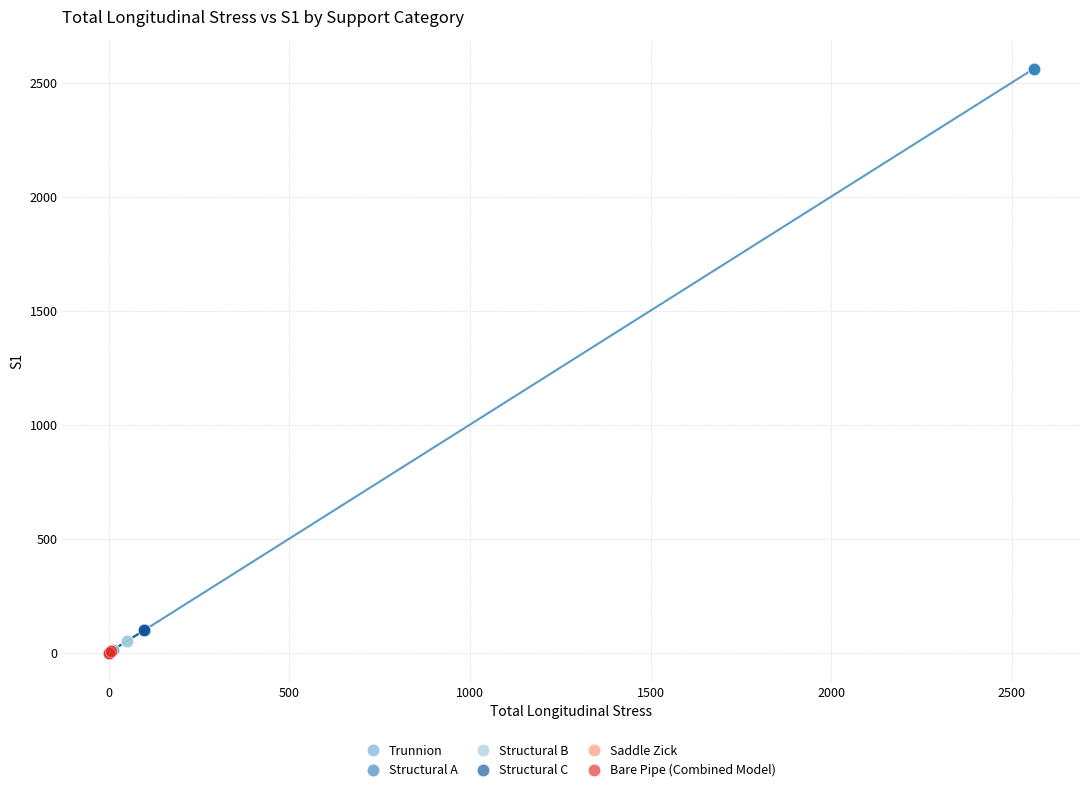

Which series has the widest spread of Y values?

Structural A